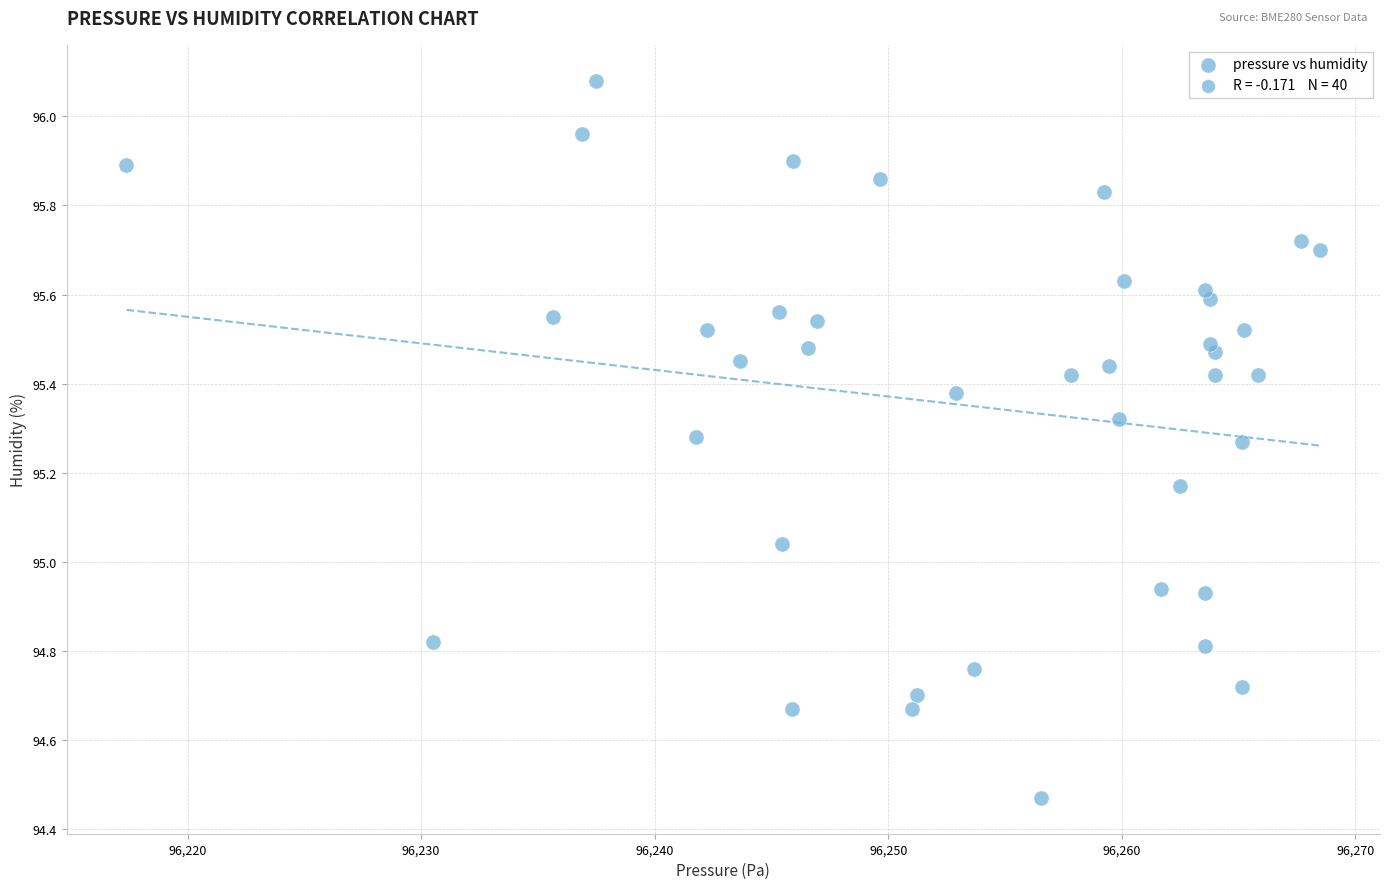

What is the range of X values (max minus min)?

51.1